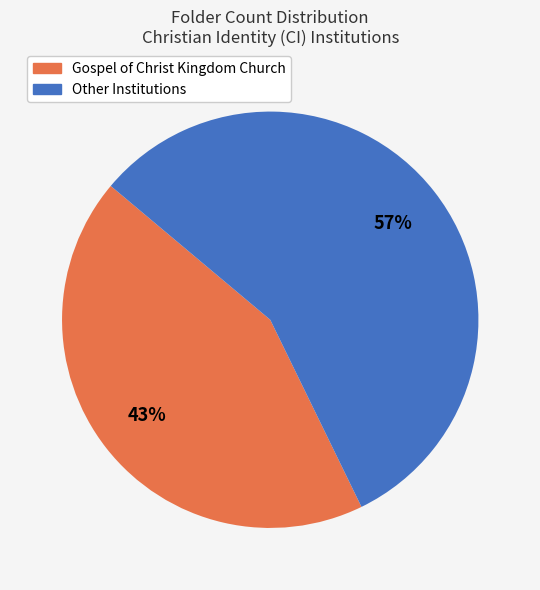

To the nearest percent, what is the average slice percentage?

50%